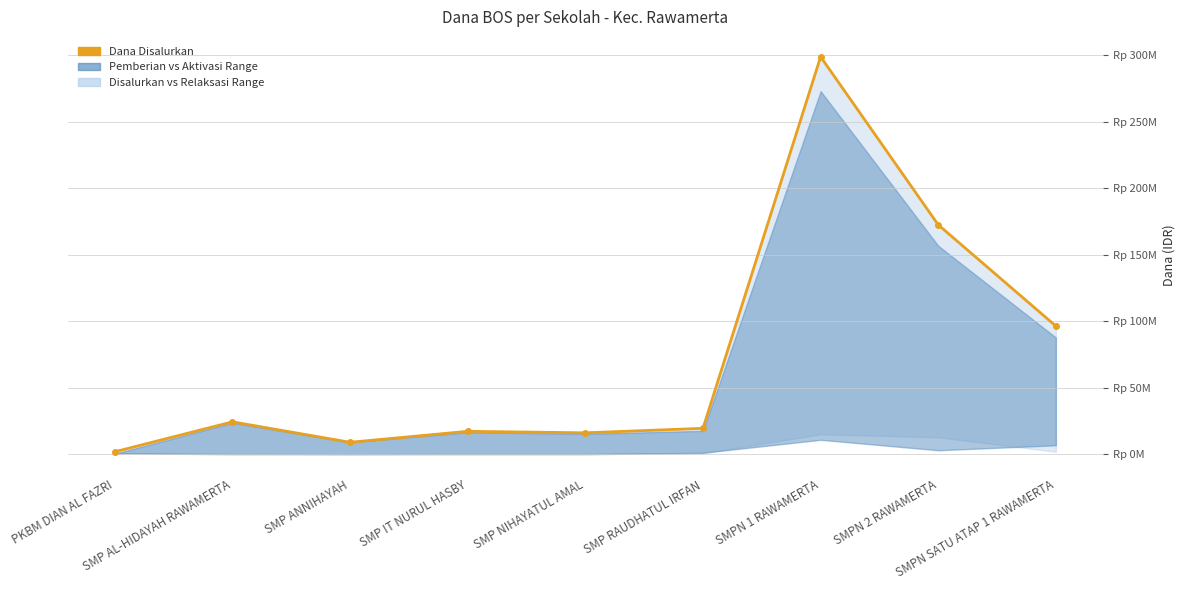

Which has a higher value, SMP AL-HIDAYAH RAWAMERTA or SMP IT NURUL HASBY?

SMP AL-HIDAYAH RAWAMERTA